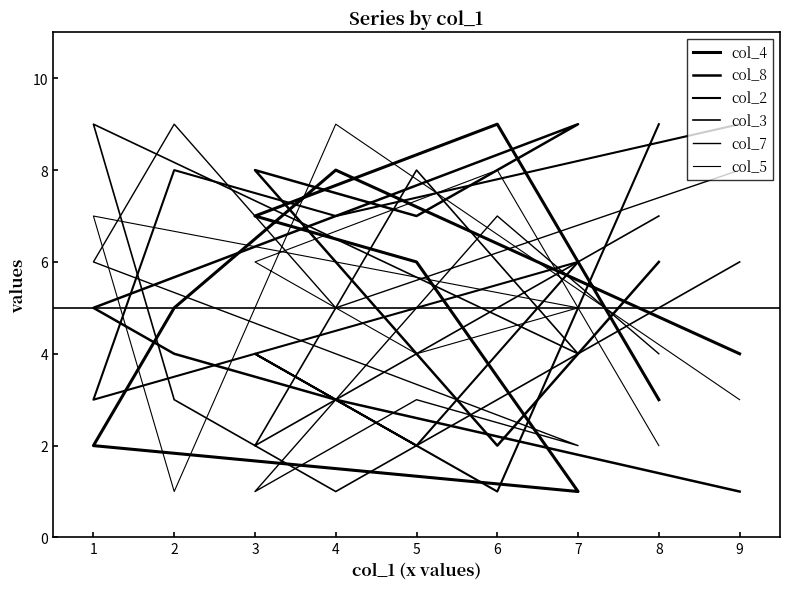

At which category does the chart reach its minimum across all series?

7